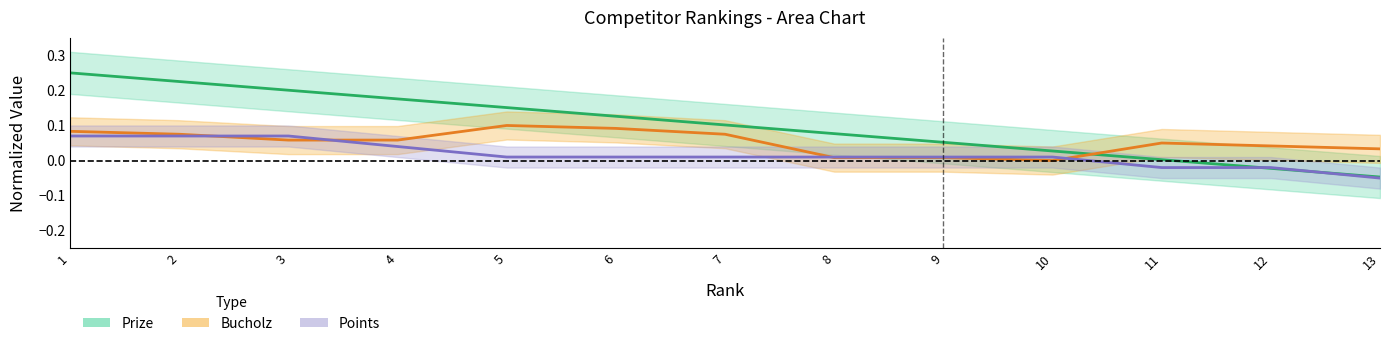

Is the value of Prize (line) at 2 greater than the value of Bucholz (line) at 2?

Yes